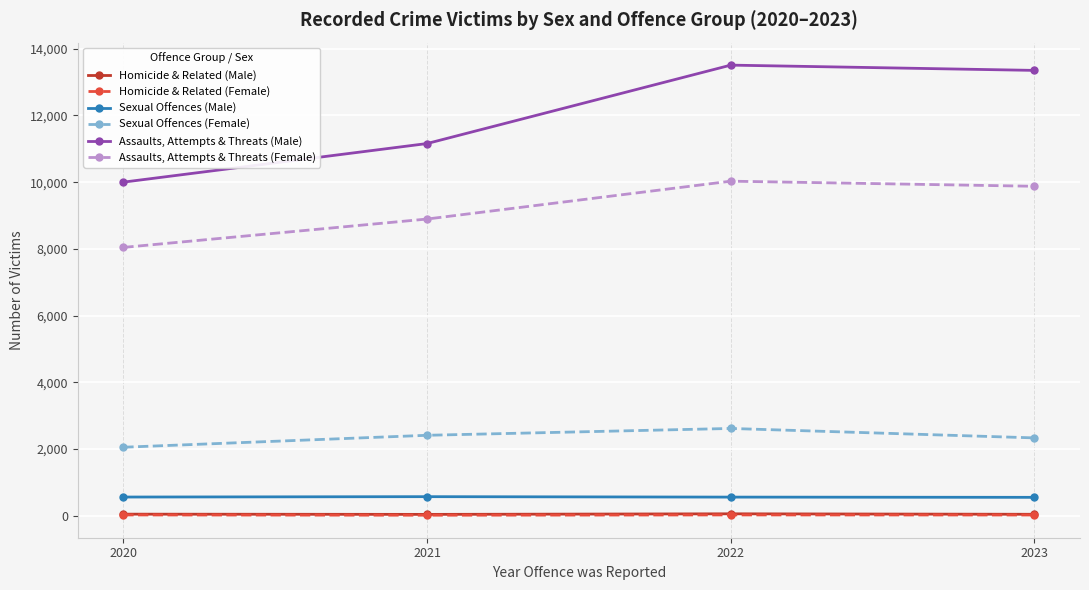

List the series in order of their peak value, highest first.

Assaults, Attempts & Threats (Male), Assaults, Attempts & Threats (Female), Sexual Offences (Female), Sexual Offences (Male), Homicide & Related (Male), Homicide & Related (Female)